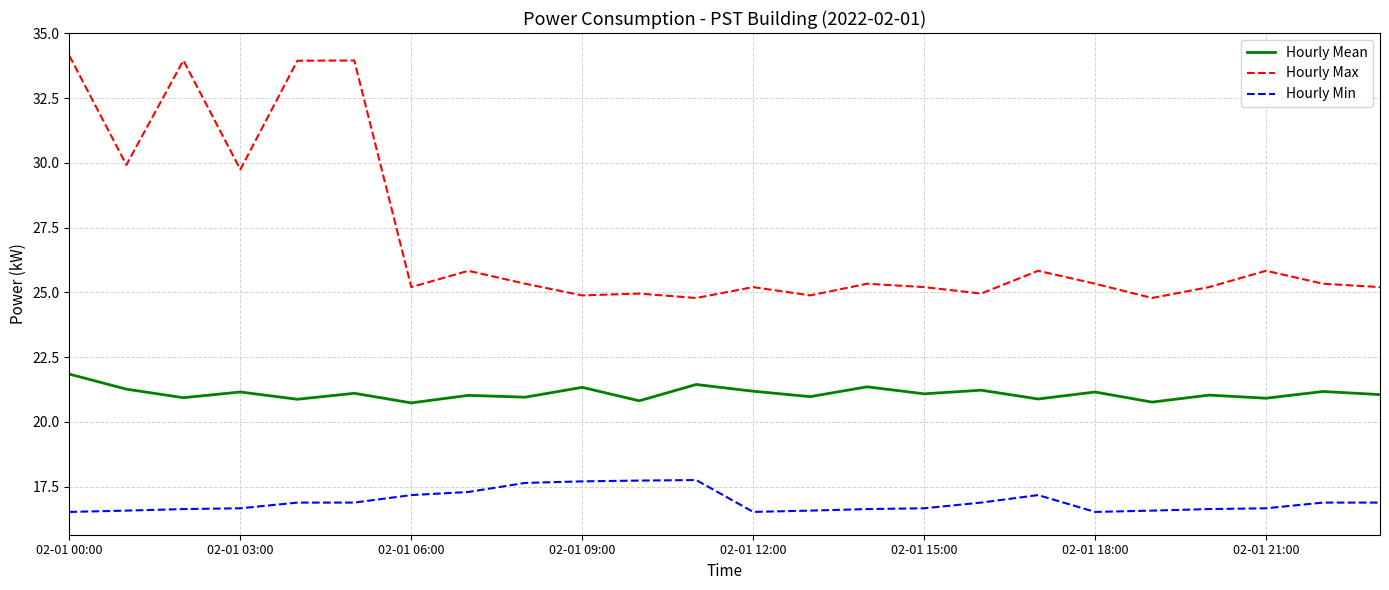

List the series in order of their overall mean, highest first.

Hourly Max, Hourly Mean, Hourly Min